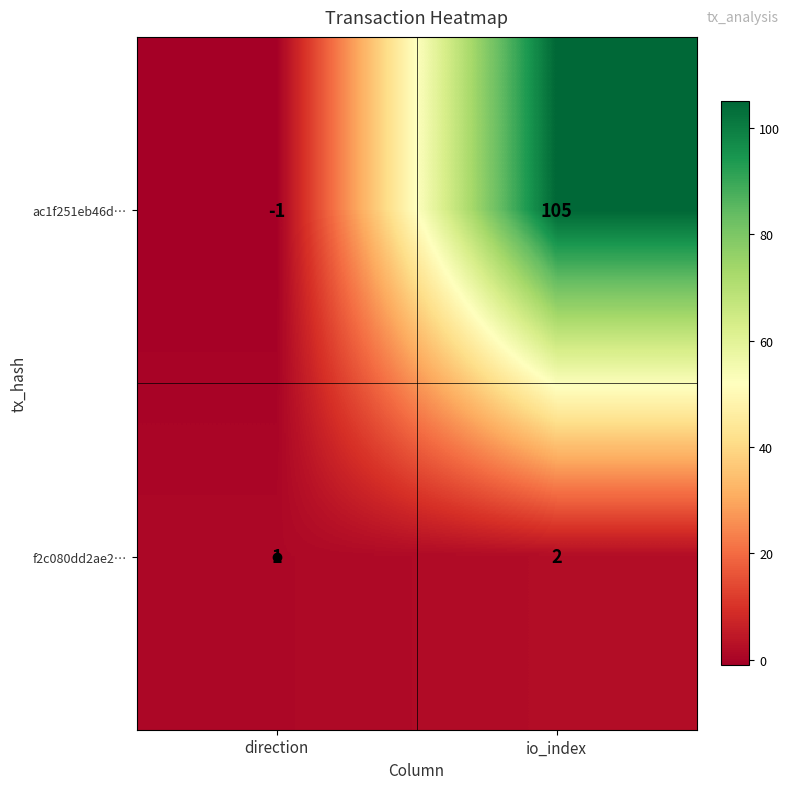

Rank the series by their maximum value, from highest to lowest.

ac1f251eb46d…, f2c080dd2ae2…